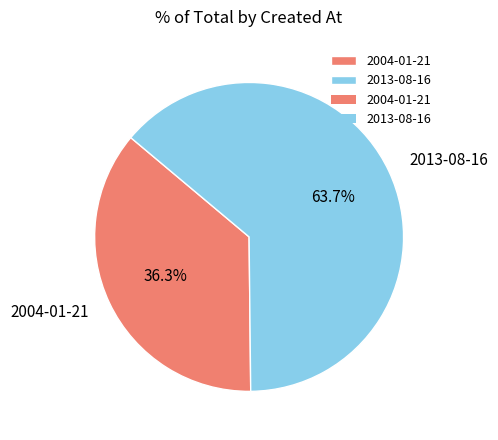

Which slice represents more than half of the pie?

2013-08-16